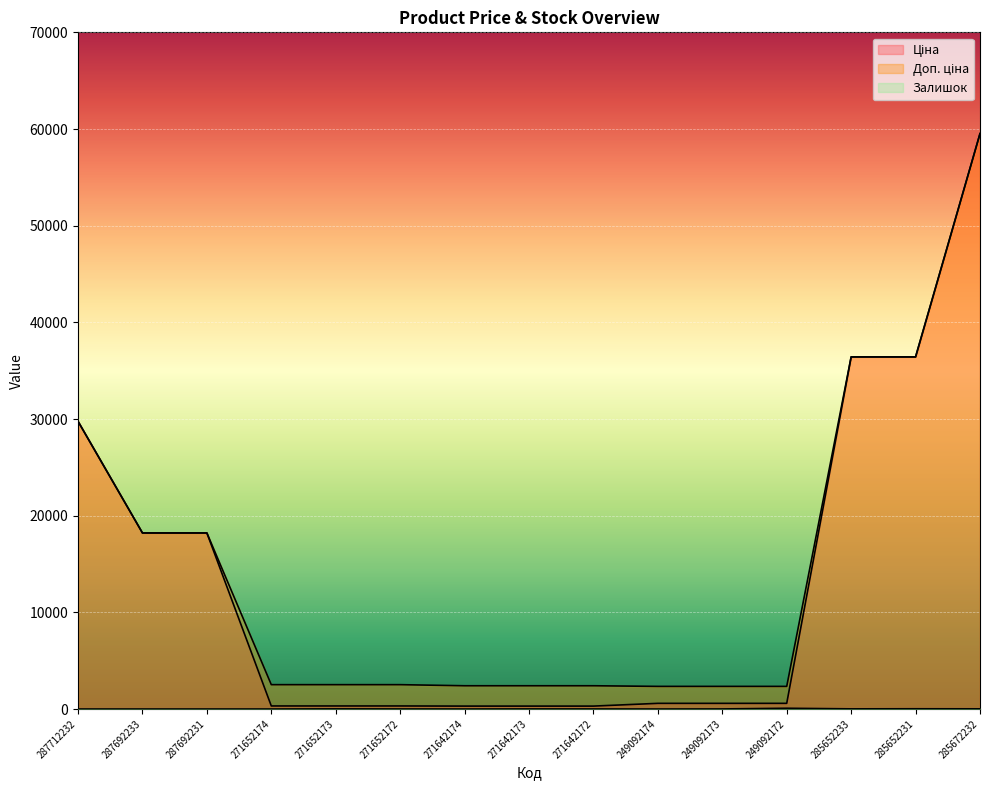

Where is the first local maximum for Залишок?

271652173